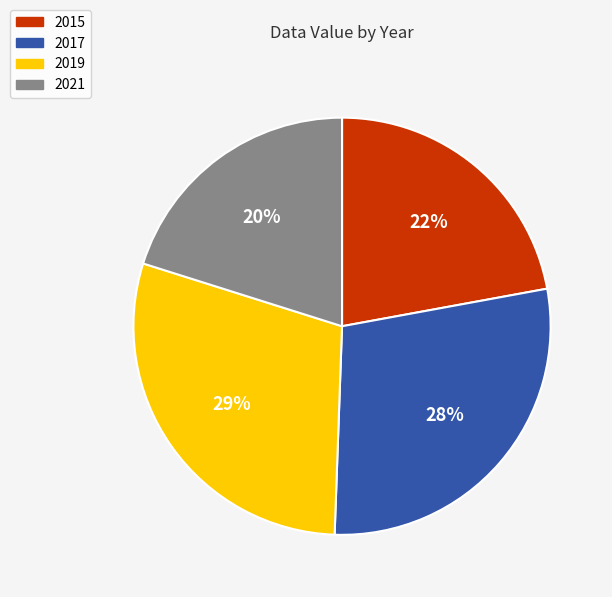

Does 2019 represent more than half of the total?

No